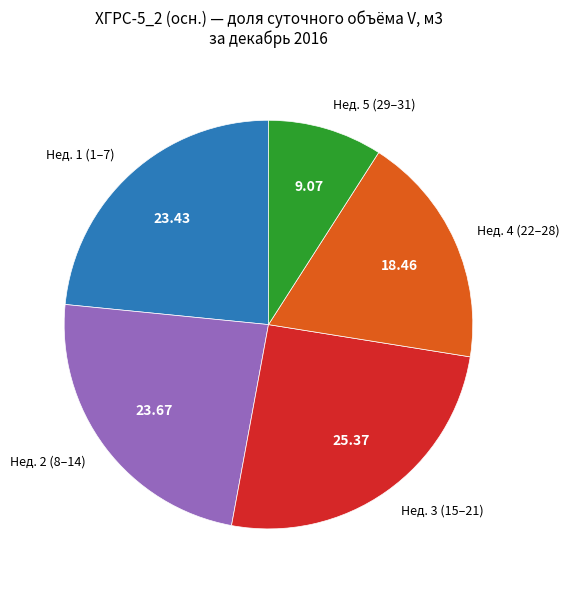

Combined, do Нед. 1 (1–7) and Нед. 5 (29–31) account for over 50%?

No